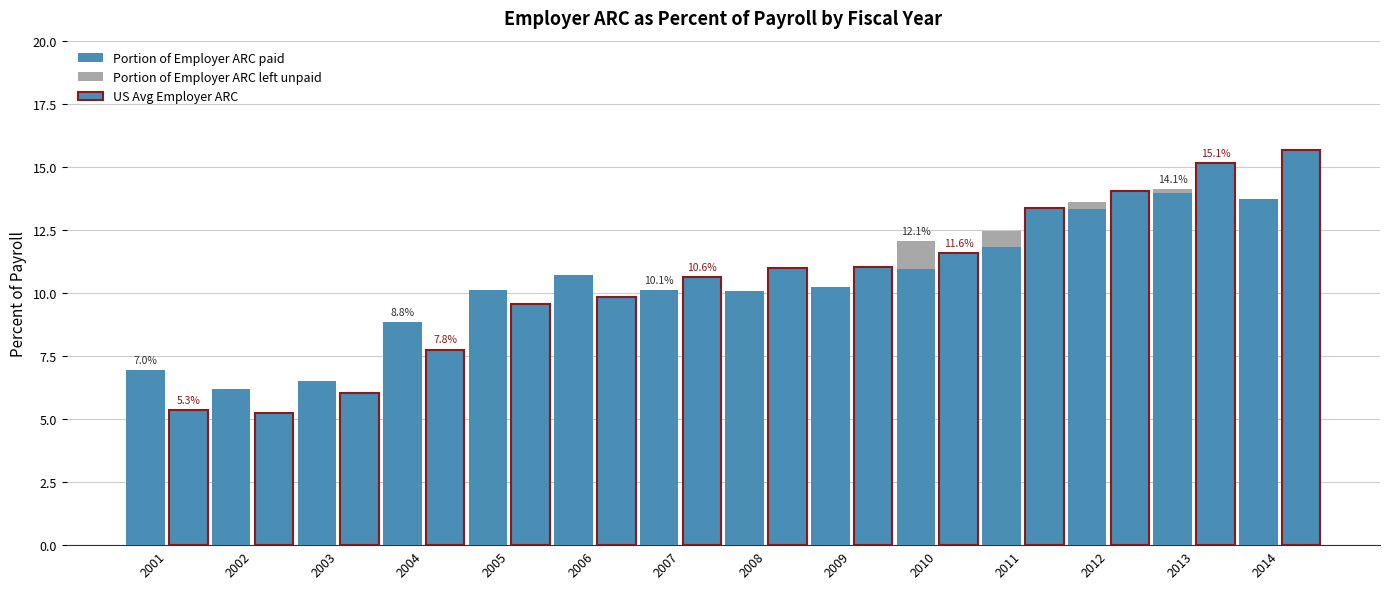

Which series has the largest total across all categories?

US Avg Employer ARC